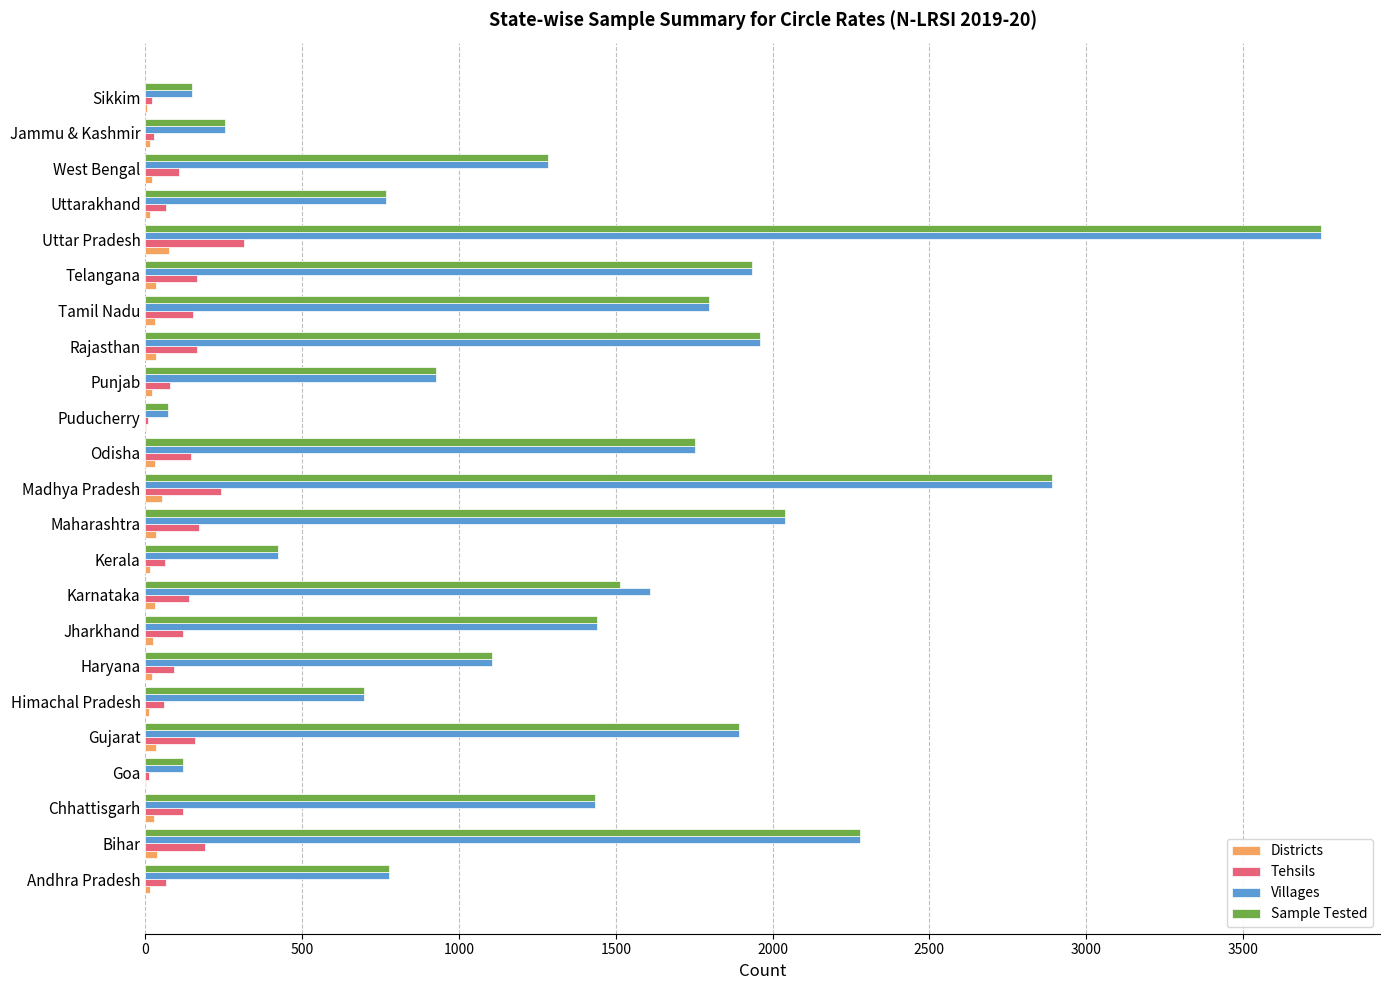

What is the highest value of the Tehsils series?

313